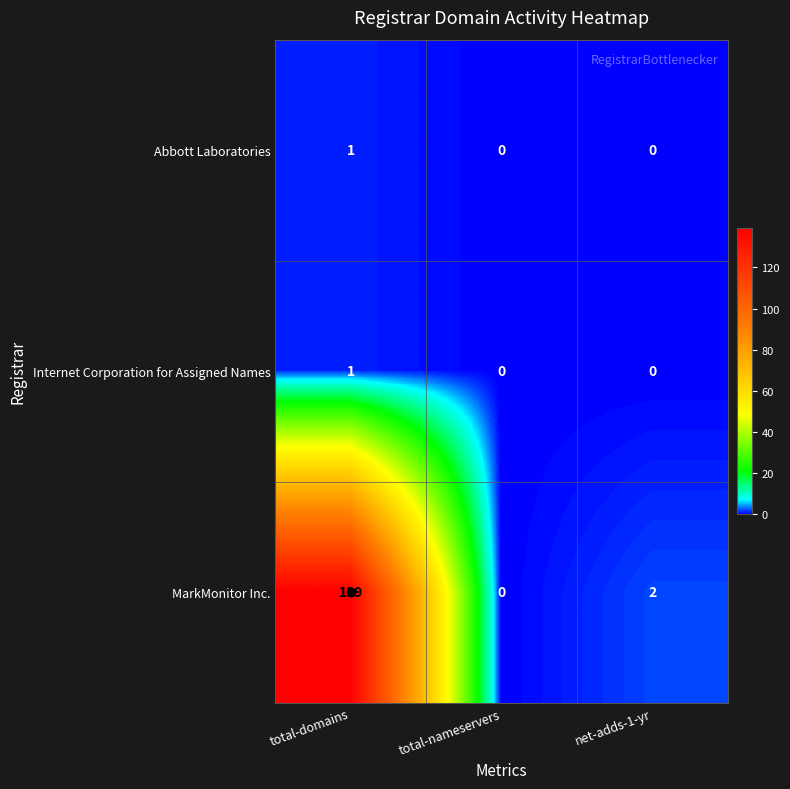

What is the sum of all MarkMonitor Inc. values?

141